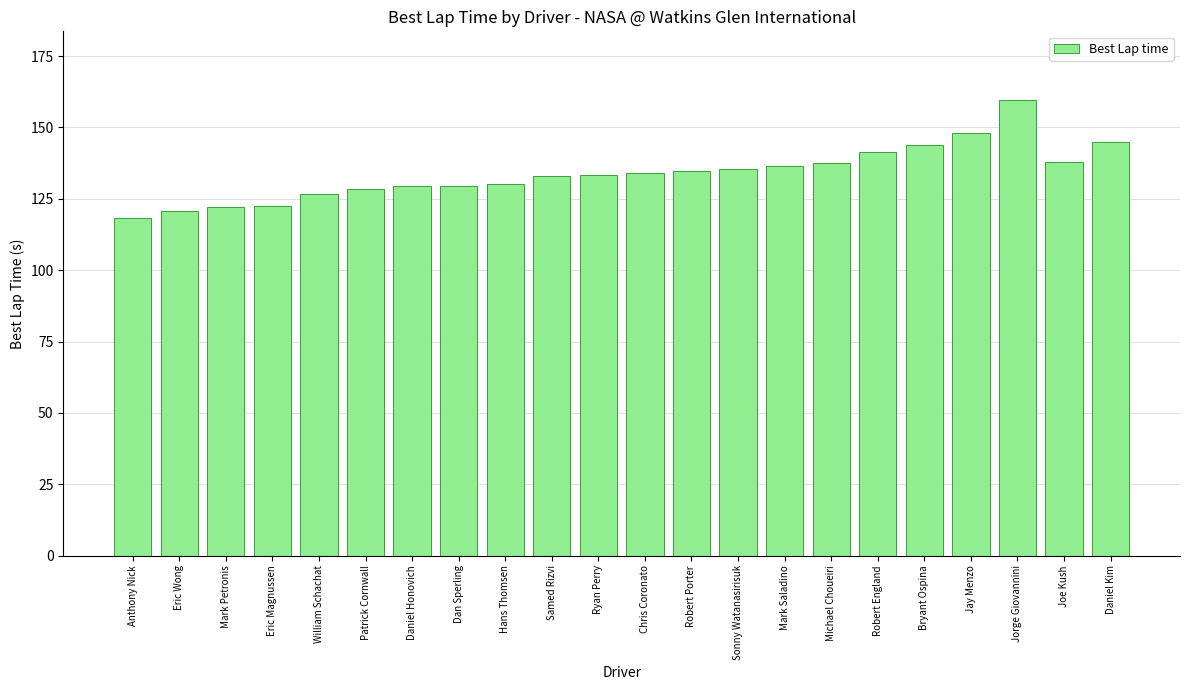

What is the value of the 1st bar from the left?

118.3